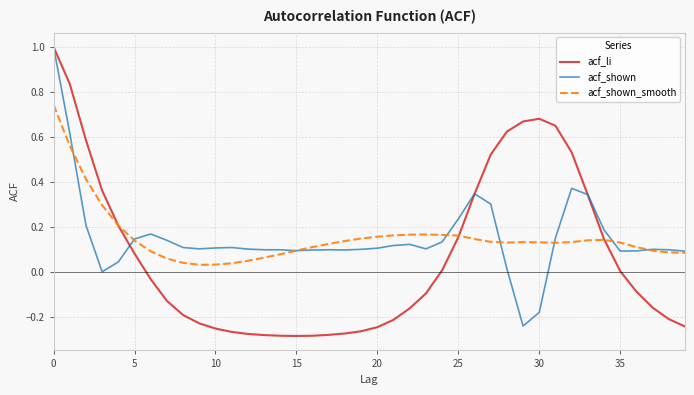

True or false: acf_shown and acf_li cross at least once.

True